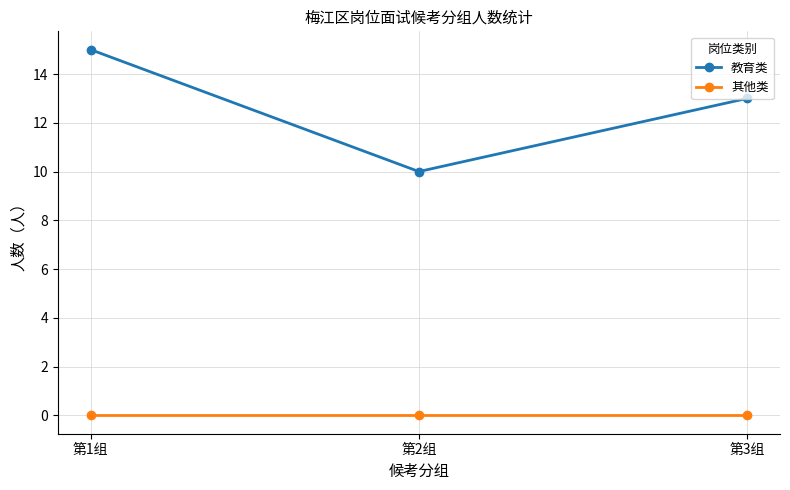

Which label corresponds to the largest value in the chart?

第1组